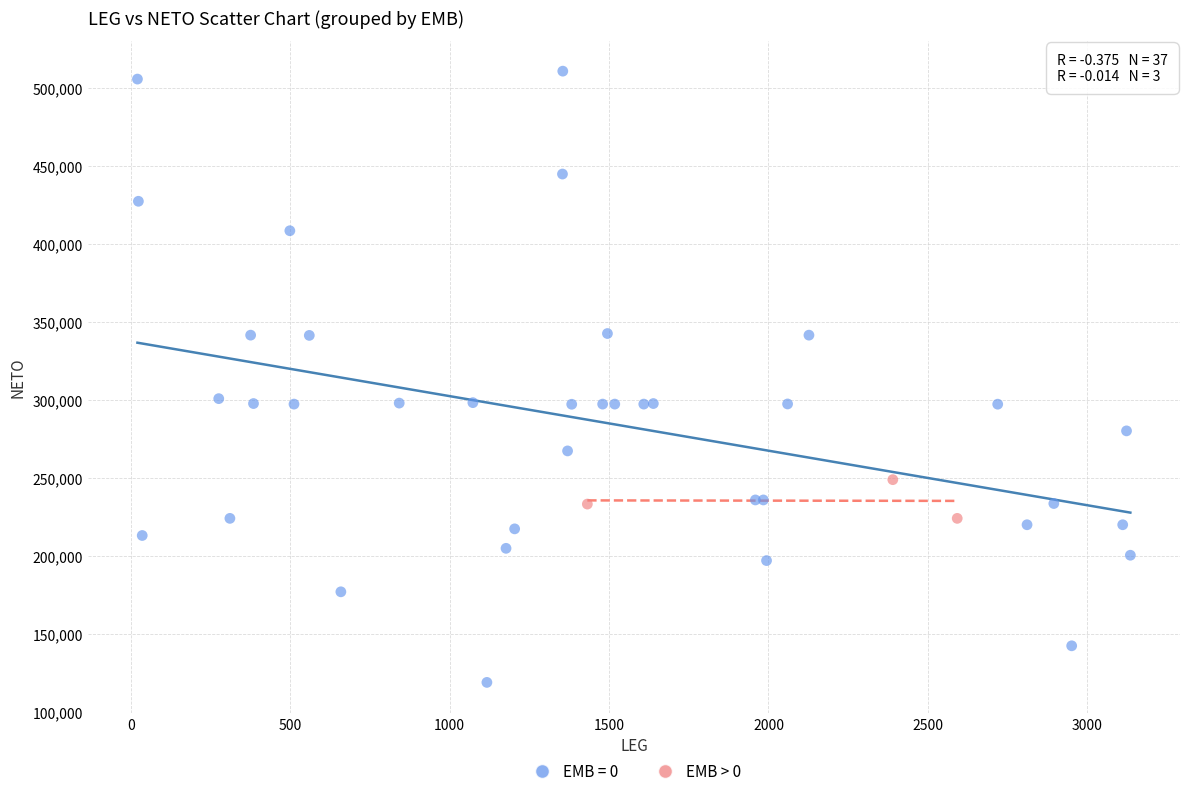

Which series has the largest Y range (max minus min)?

EMB = 0